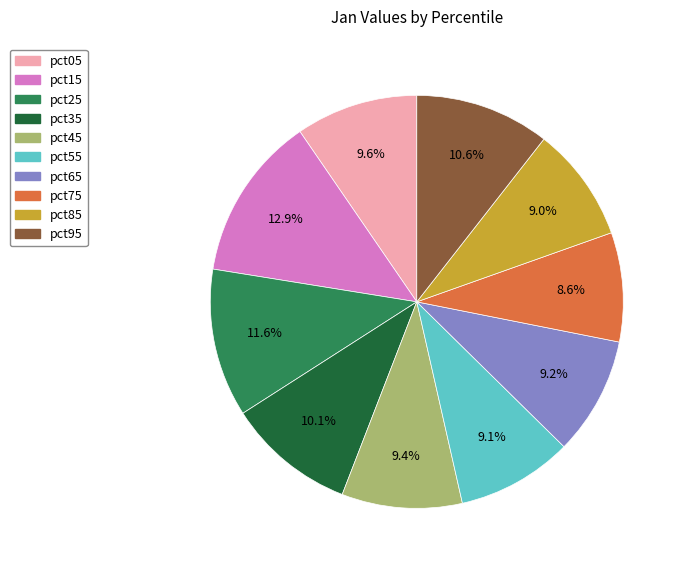

Which has a higher value, pct25 or pct55?

pct25